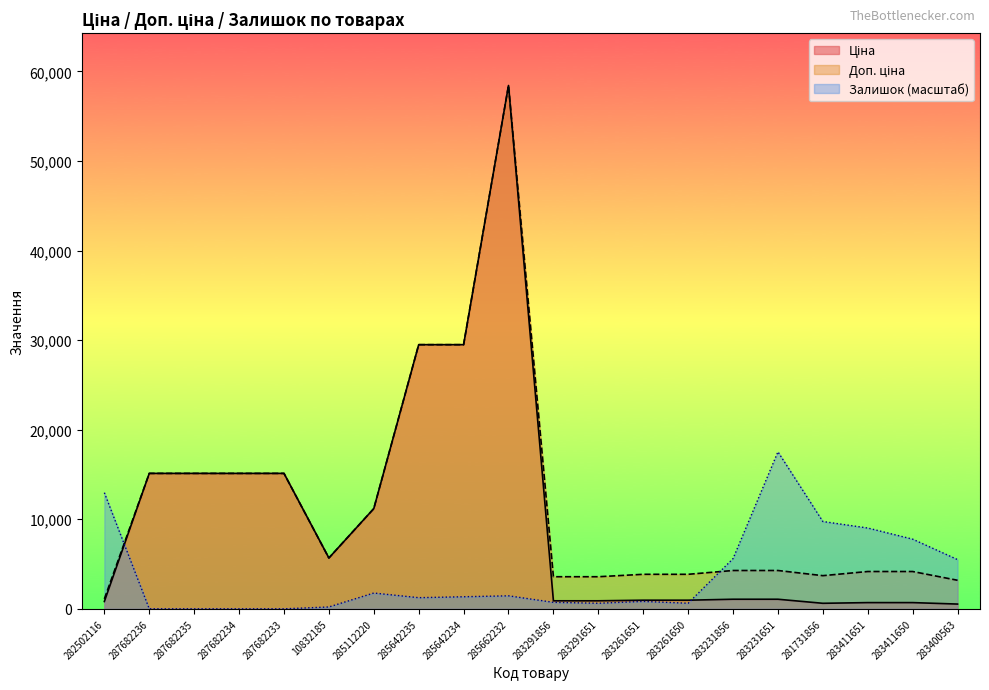

Reading right to left, extract all data points from this chart.

Ціна: 283400563=531.3	283411650=694.3	283411651=694.3	281731856=617.0	283231651=1069.8	283231856=1069.8	283261650=963.5	283261651=963.5	283291651=895.9	283291856=895.9	285662232=58426.5	285642234=29491.5	285642235=29491.5	285112220=11188.2	10832185=5673.8	287682233=15120.0	287682234=15120.0	287682235=15120.0	287682236=15120.0	282502116=818.5
Доп. ціна: 283400563=3187.6	283411650=4165.6	283411651=4165.6	281731856=3701.9	283231651=4279.1	283231856=4279.1	283261650=3854.0	283261651=3854.0	283291651=3583.6	283291856=3583.6	285662232=58426.5	285642234=29491.5	285642235=29491.5	285112220=11188.2	10832185=5673.8	287682233=15120.0	287682234=15120.0	287682235=15120.0	287682236=15120.0	282502116=1109.2
Залишок: 283400563=5496.9	283411650=7778.7	283411651=9023.3	281731856=9749.3	283231651=17528.0	283231856=5600.7	283261650=622.3	283261651=829.7	283291651=622.3	283291856=726.0	285662232=1452.0	285642234=1348.3	285642235=1244.6	285112220=1763.2	10832185=207.4	287682233=0.0	287682234=0.0	287682235=0.0	287682236=0.0	282502116=12964.5